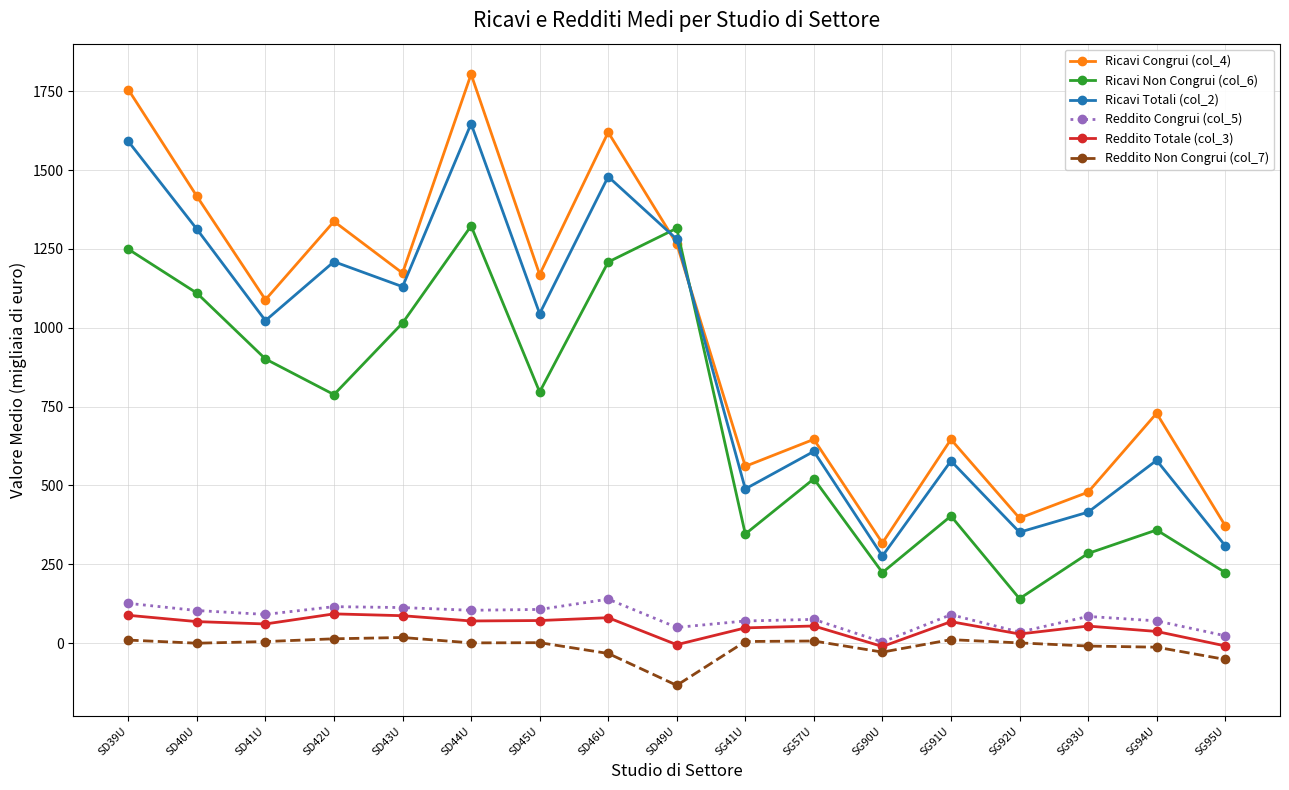

What is the sum of the Reddito Congrui (col_5) values at SD44U and SD46U?

243.5